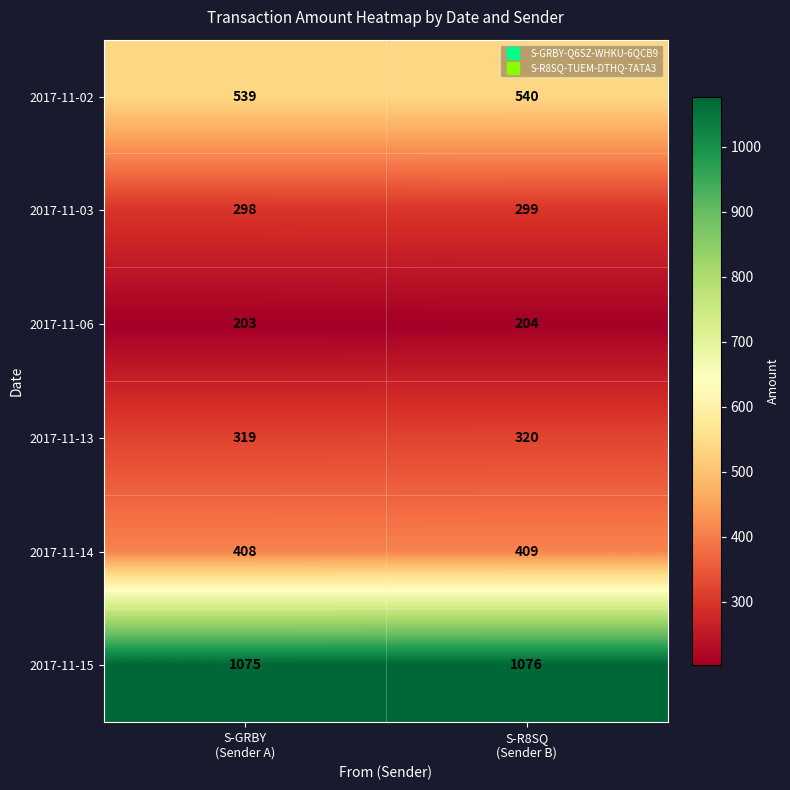

List the series in order of their peak value, highest first.

2017-11-15, 2017-11-02, 2017-11-14, 2017-11-13, 2017-11-03, 2017-11-06